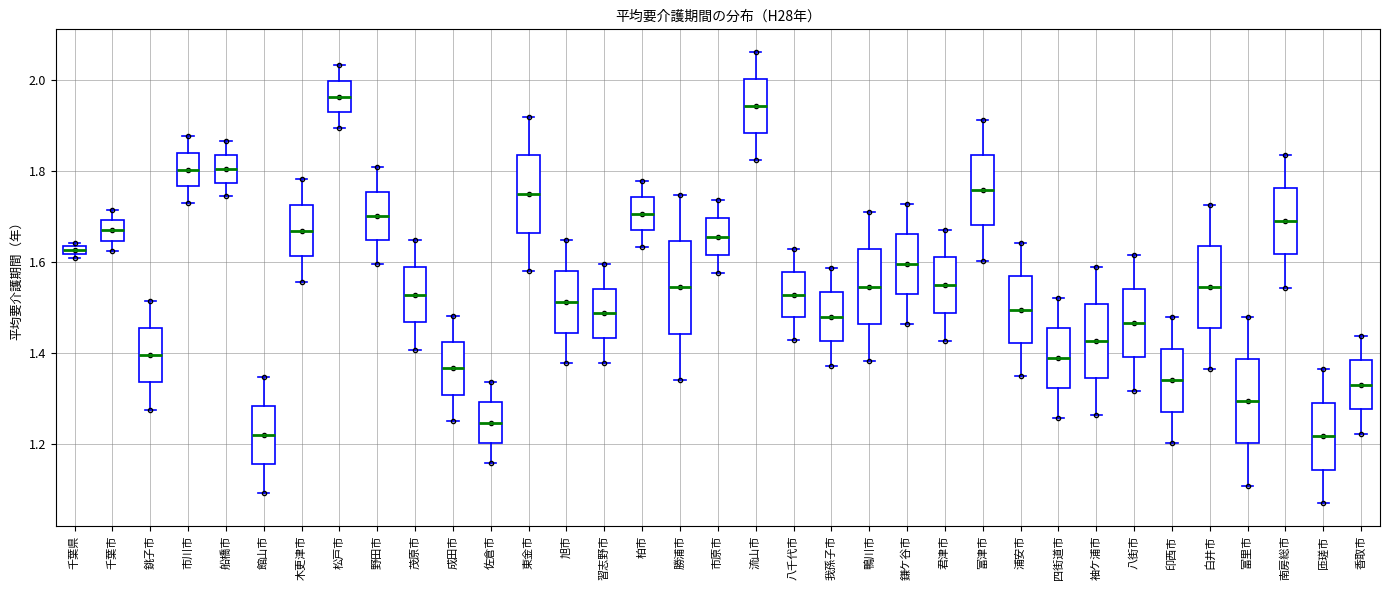

Where does the median line of the box for 八千代市 sit on the y-axis? The values are not printed on the chart, so give them approximately, as read against the axis.

1.52